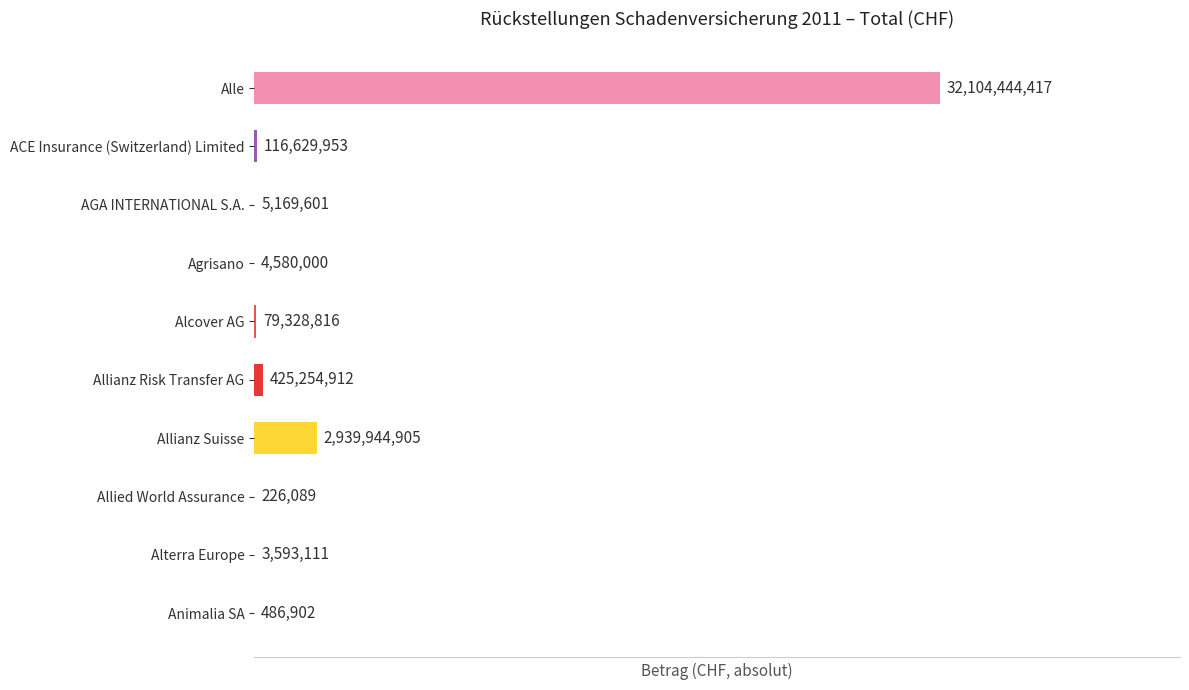

Where is the data nearest to the value 16052335253?

Allianz Suisse